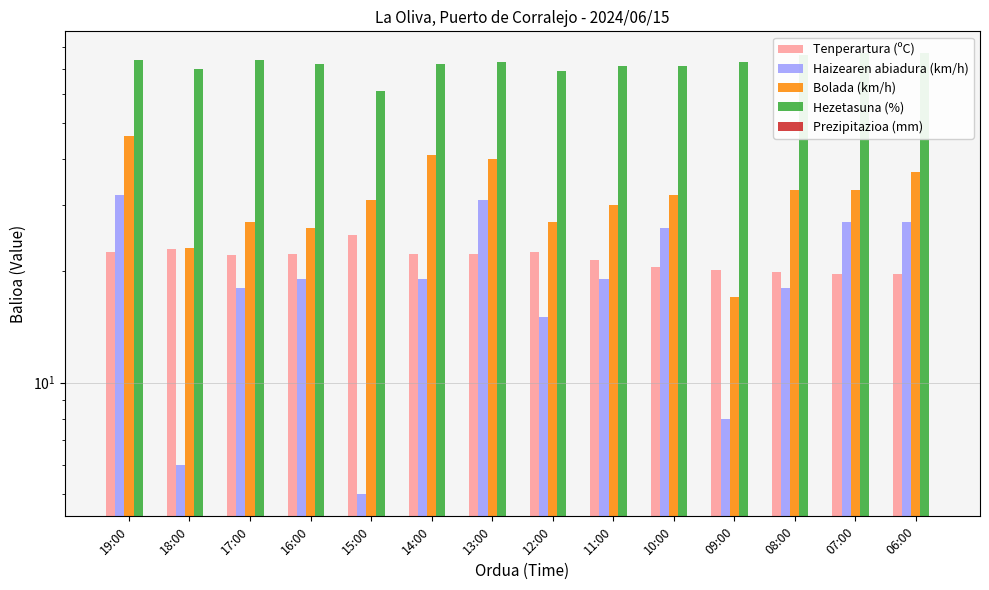

What is the difference between the highest and lowest values at 19:00?

74.0